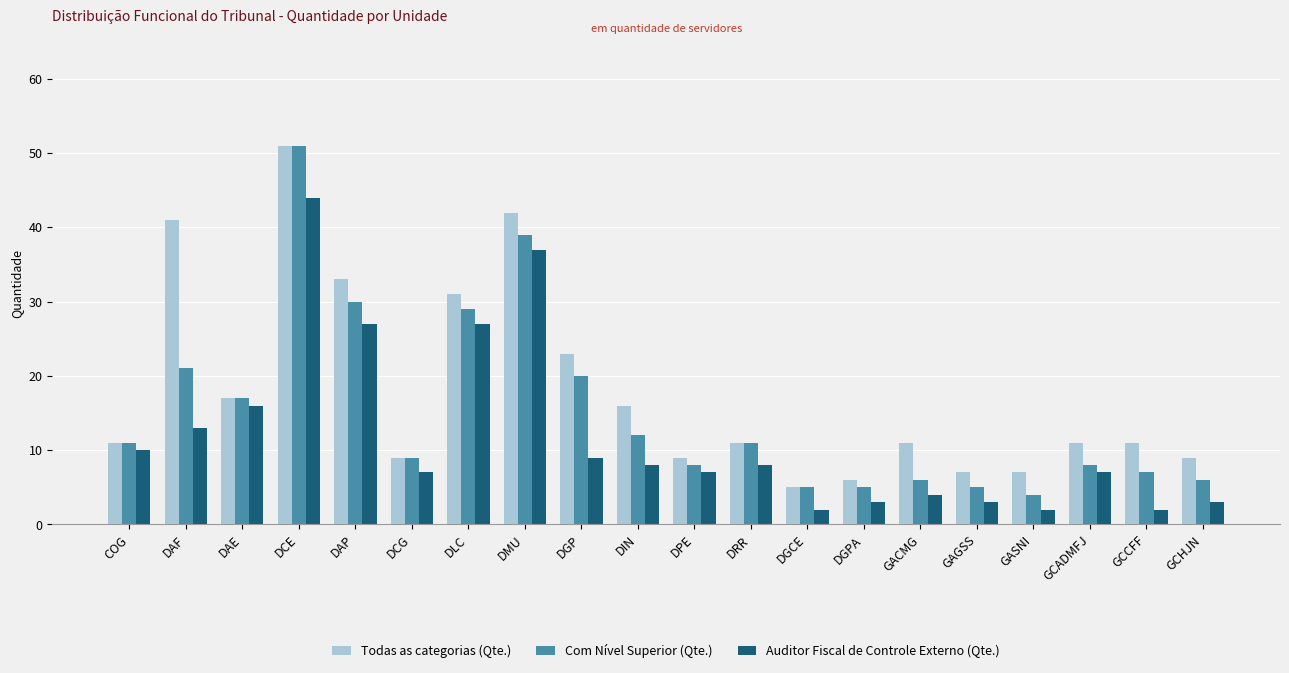

The value of Com Nível Superior (Qte.) at DGPA is 2. True or false?

False